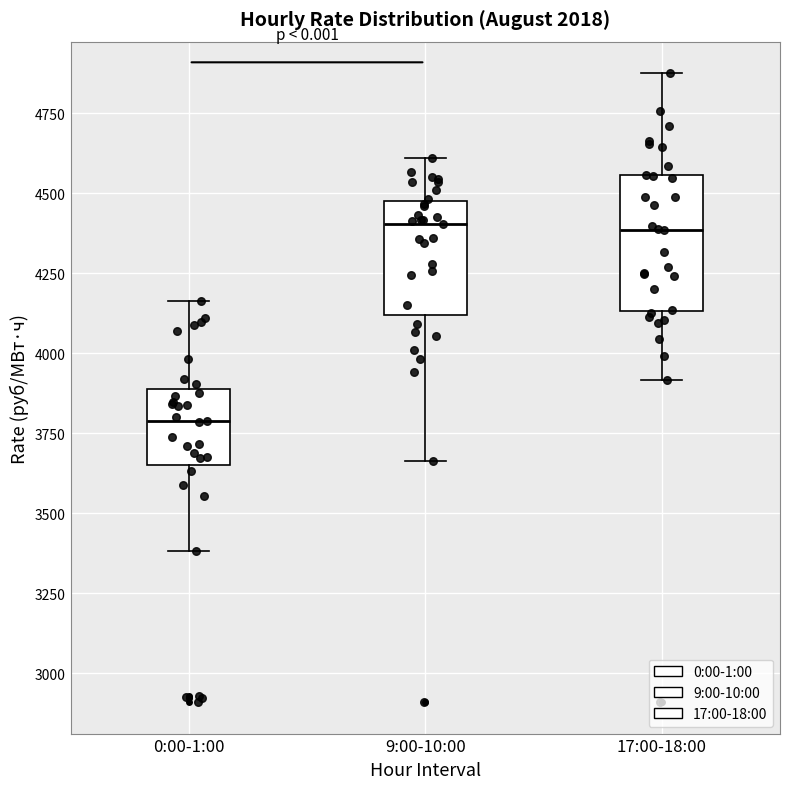

Reading left to right, read every box against the y-axis: the position of its median line, the range the box covers, and the ends of its whiskers. The values are not printed on the chart, so give them approximately, as read against the axis.

0:00-1:00: median 3800, box 3650 to 3900, whiskers 3400 to 4150
9:00-10:00: median 4400, box 4100 to 4450, whiskers 3650 to 4600
17:00-18:00: median 4400, box 4150 to 4550, whiskers 3900 to 4900